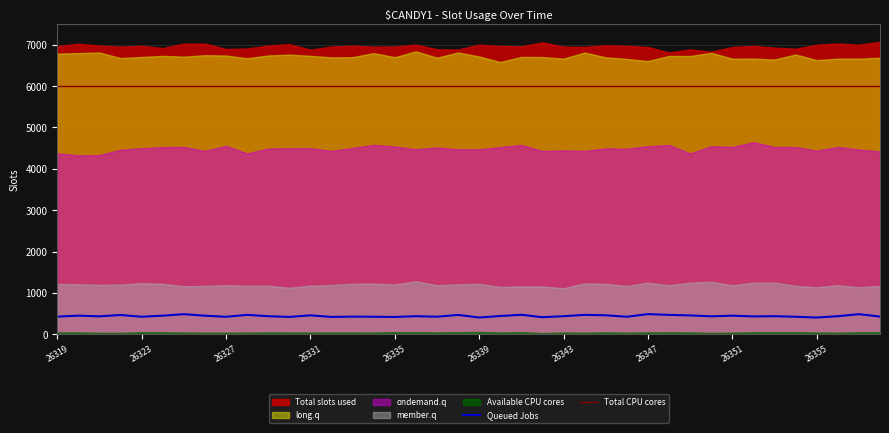

Is it true that Queued Jobs equals 403 at 26355?

True